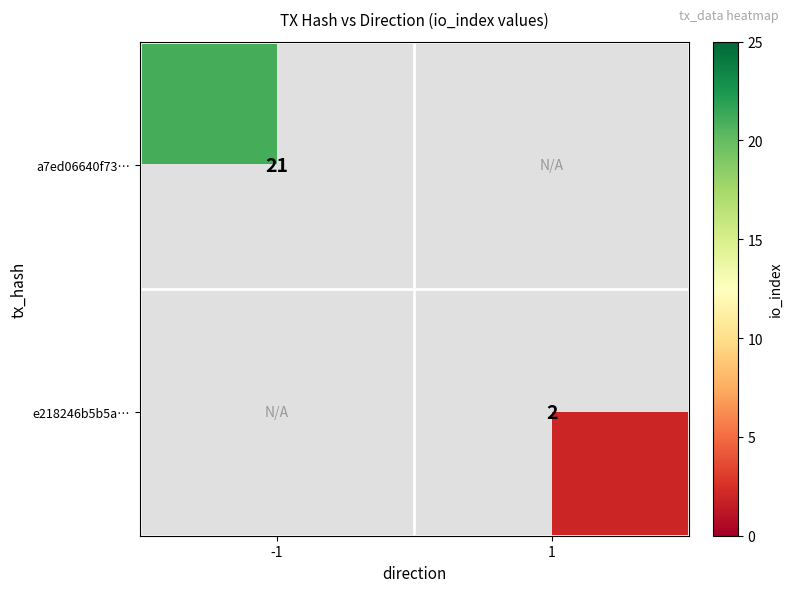

True or false: e218246b5b5a… has a value of 2 at 1.

True